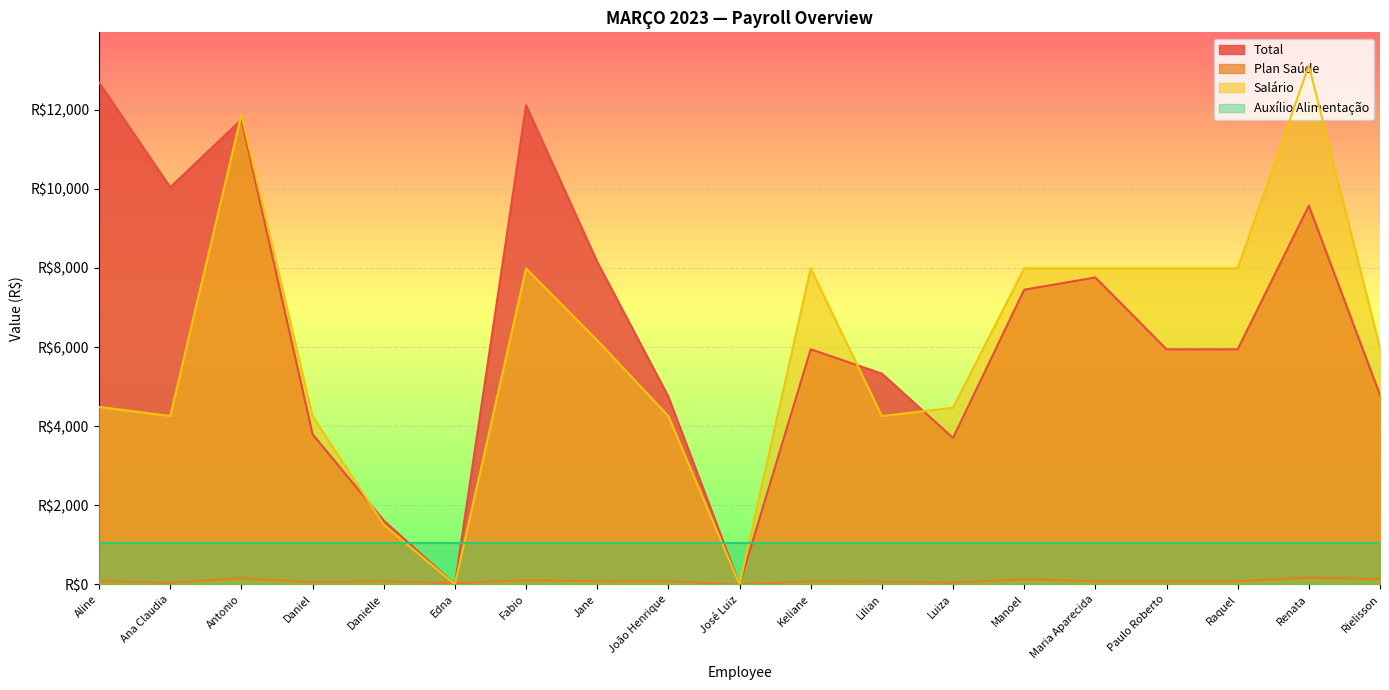

Does the chart display data point markers on the line(s)?

No